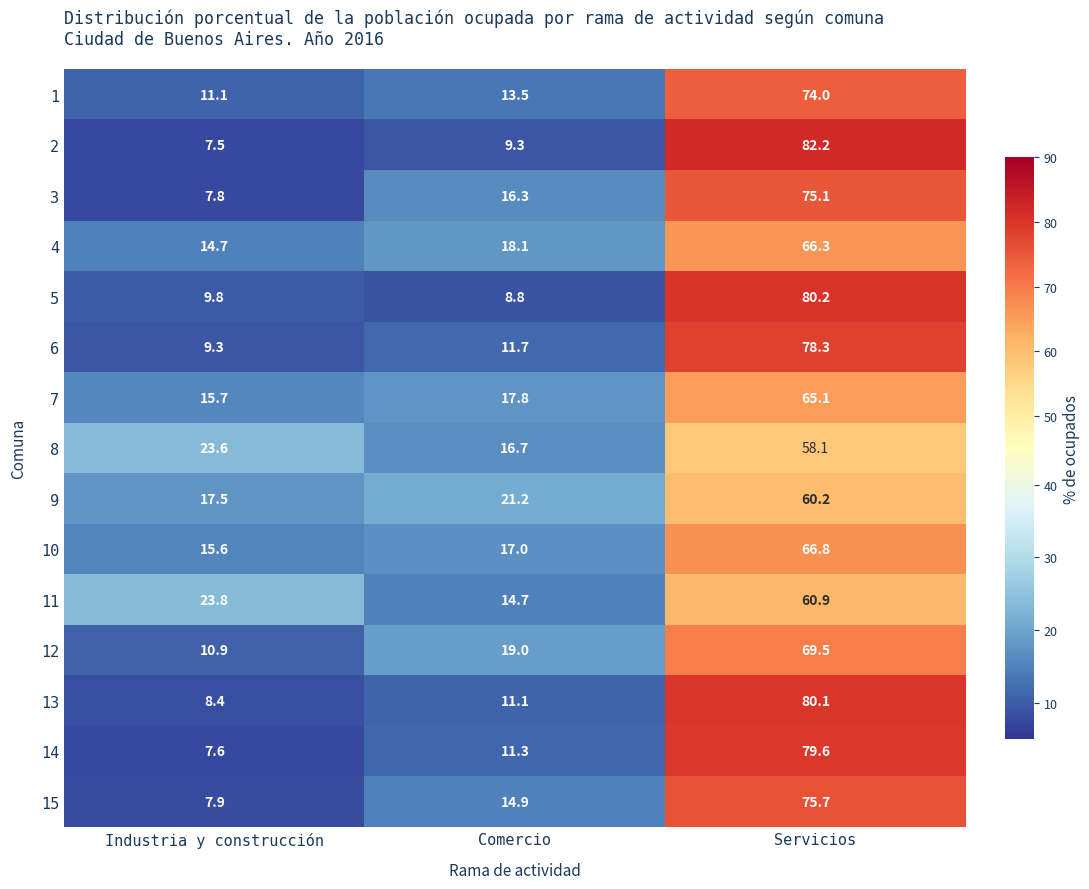

Count the number of data series in this chart.

15